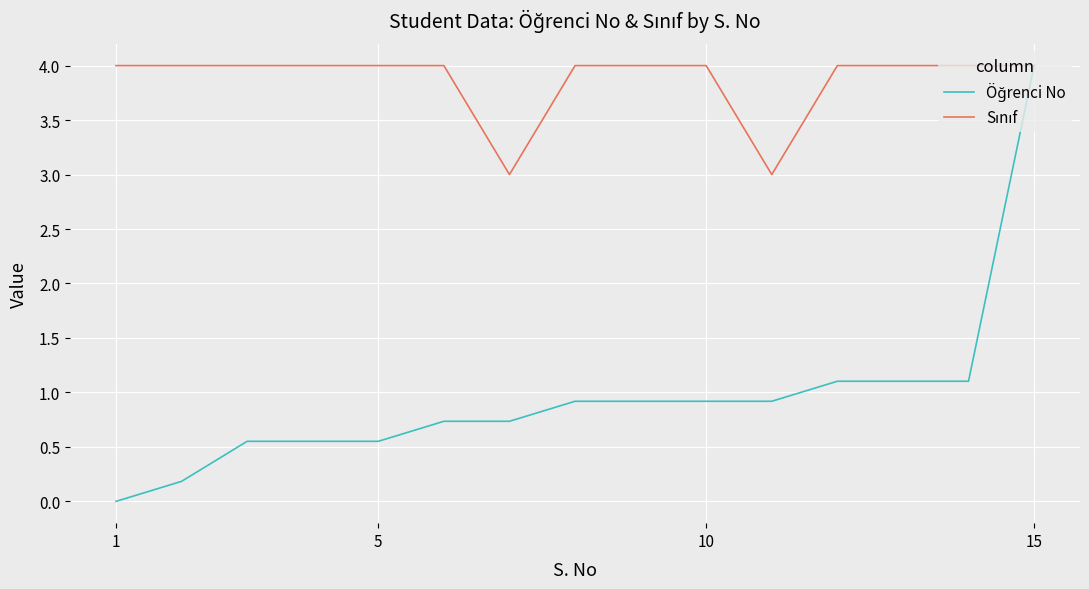

True or false: Sınıf has more than 2 points higher than both neighbors.

False